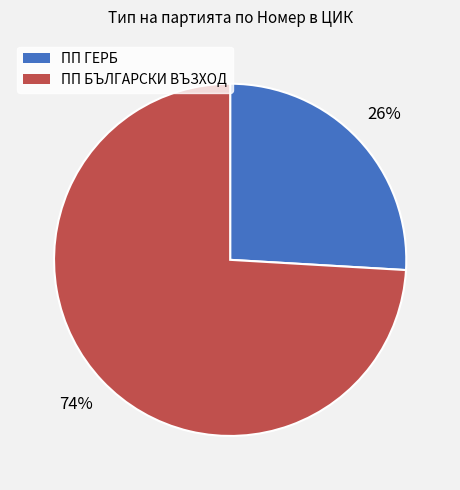

Which category has the biggest portion of the pie?

ПП БЪЛГАРСКИ ВЪЗХОД